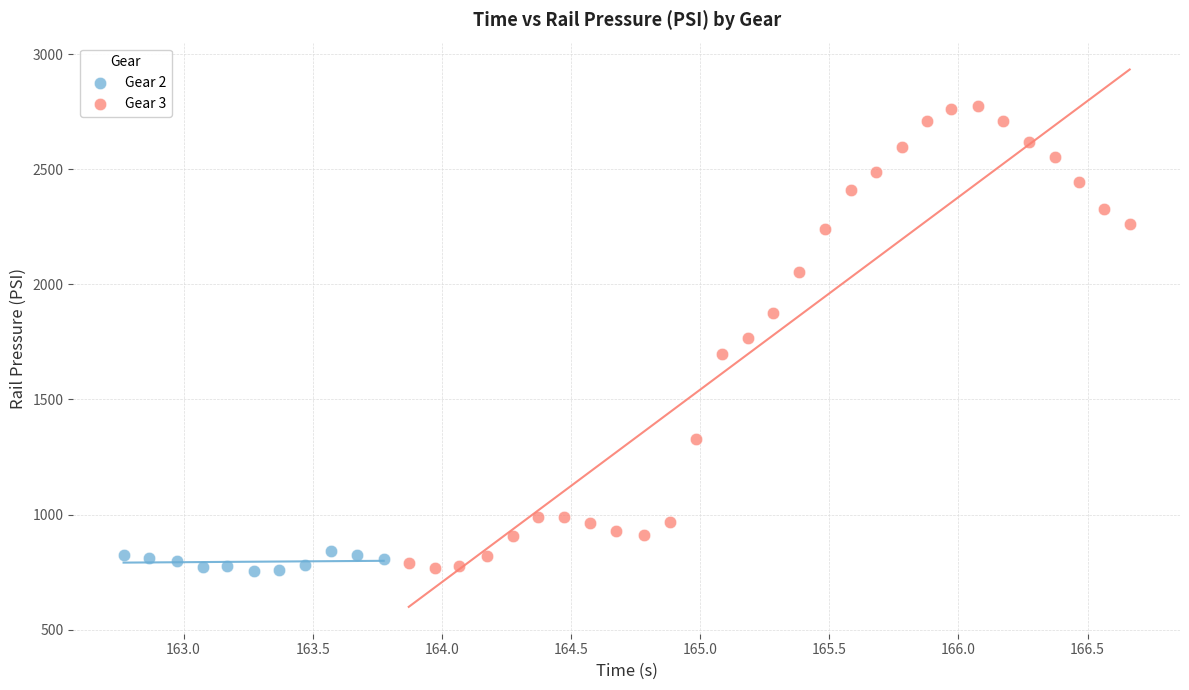

Which series contains the highest Y value?

Gear 3